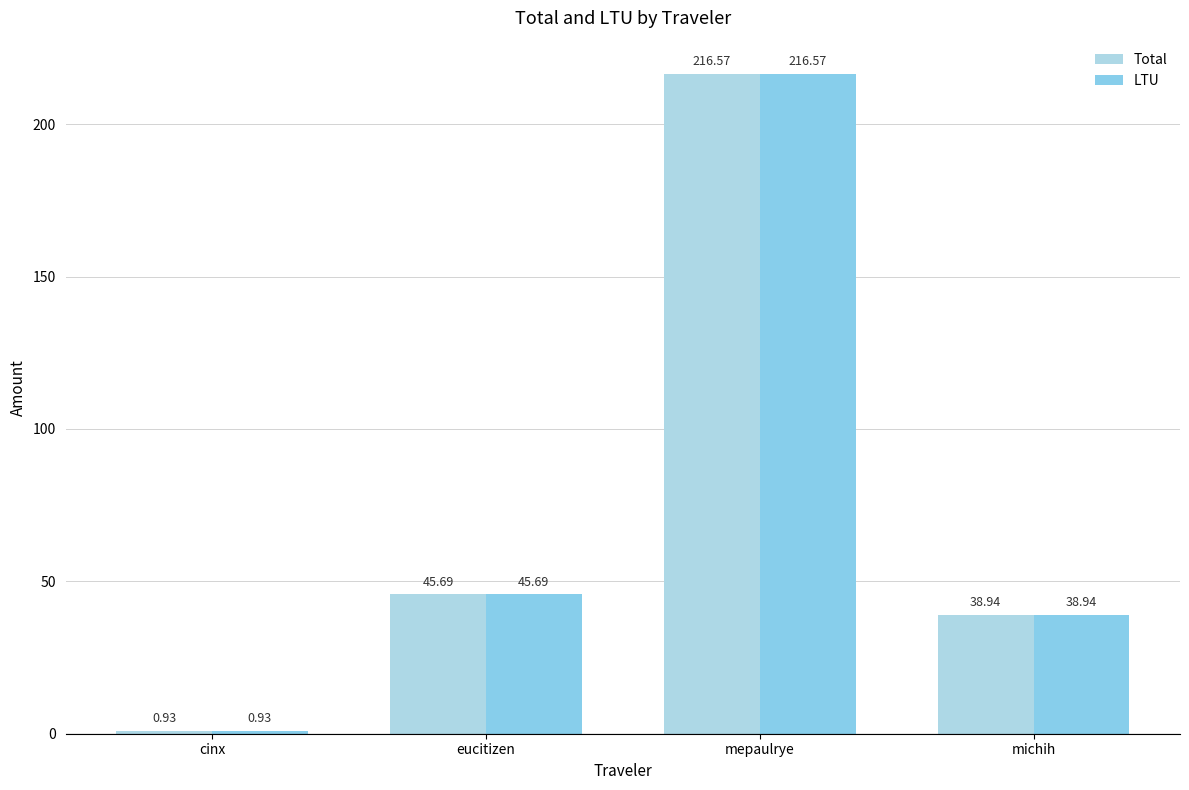

Which has a higher value, cinx or michih?

michih